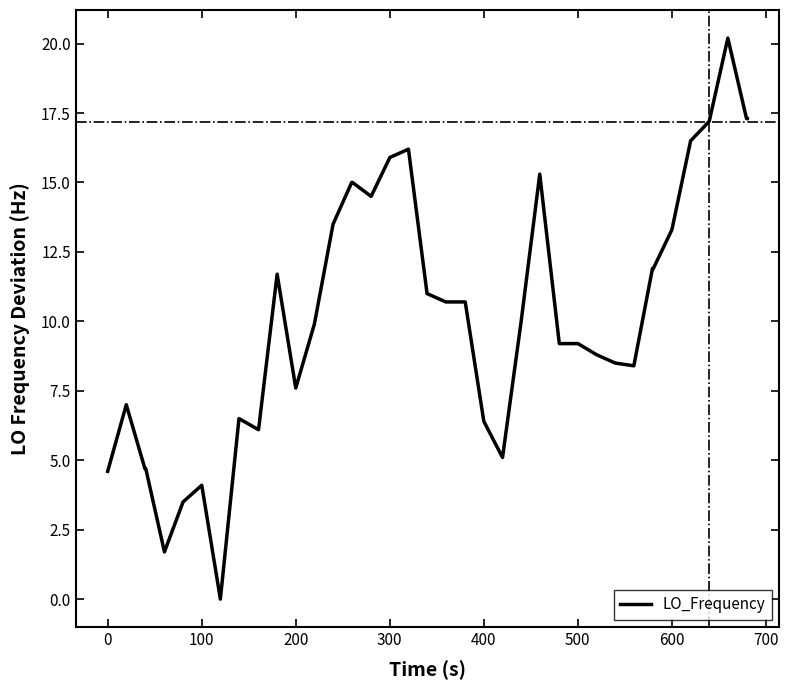

What is the difference between the maximum and minimum values?

20.2